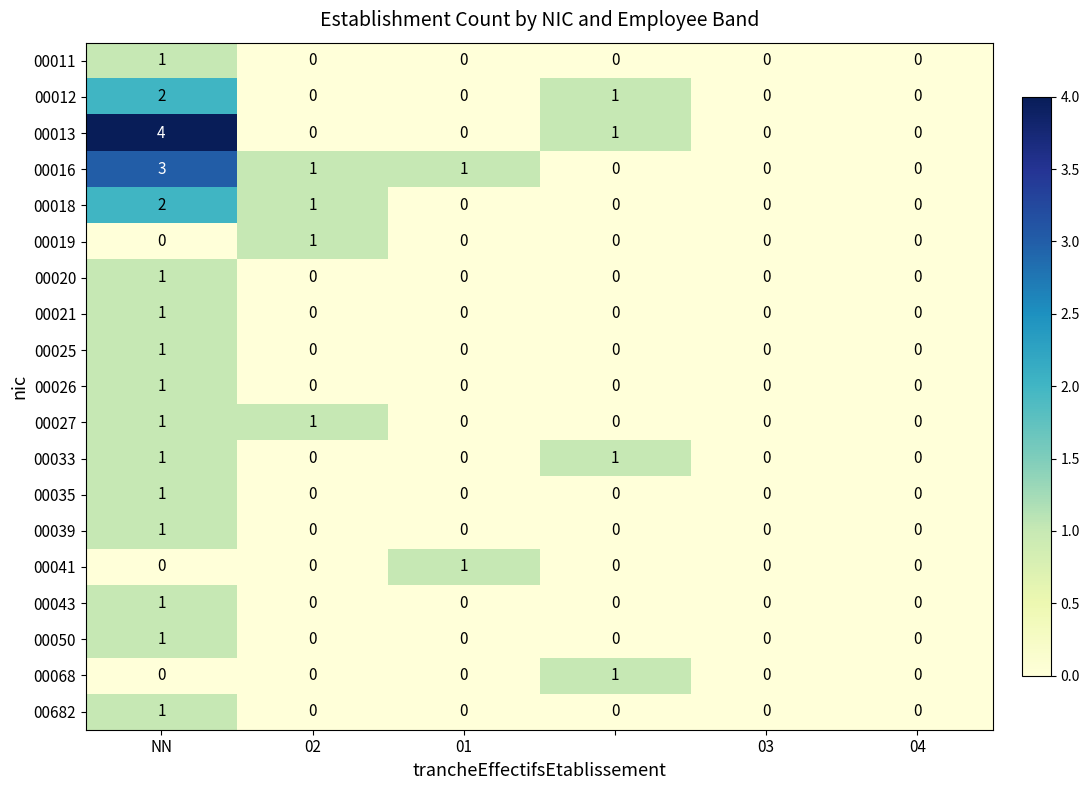

Count the 00021 values in the range 0 to 1.

6